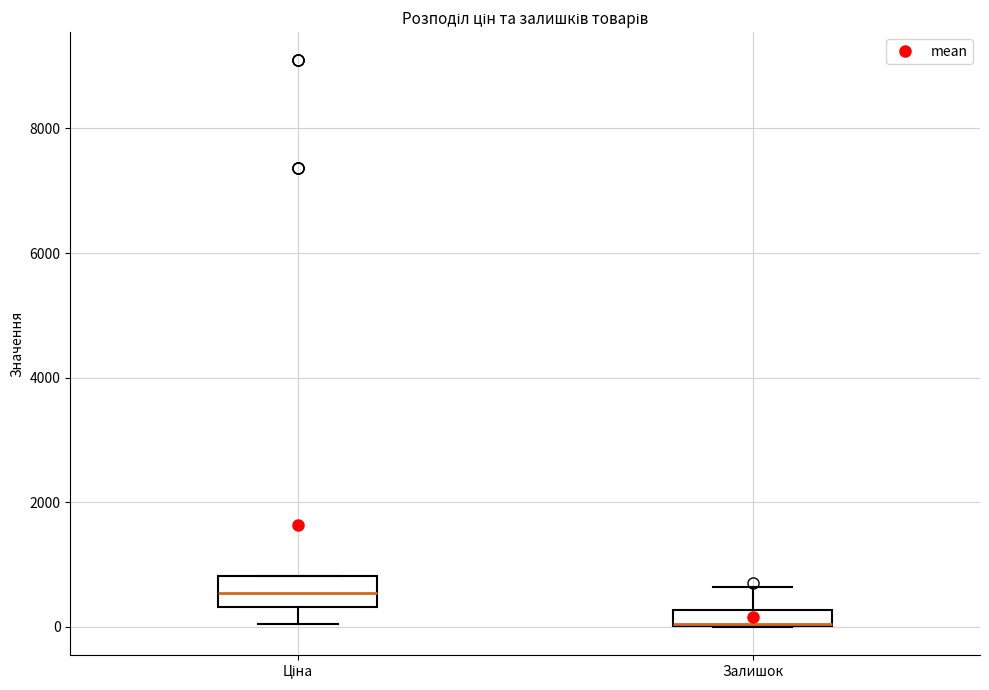

Where does the upper whisker of the box for Залишок end on the y-axis? The values are not printed on the chart, so give them approximately, as read against the axis.

600